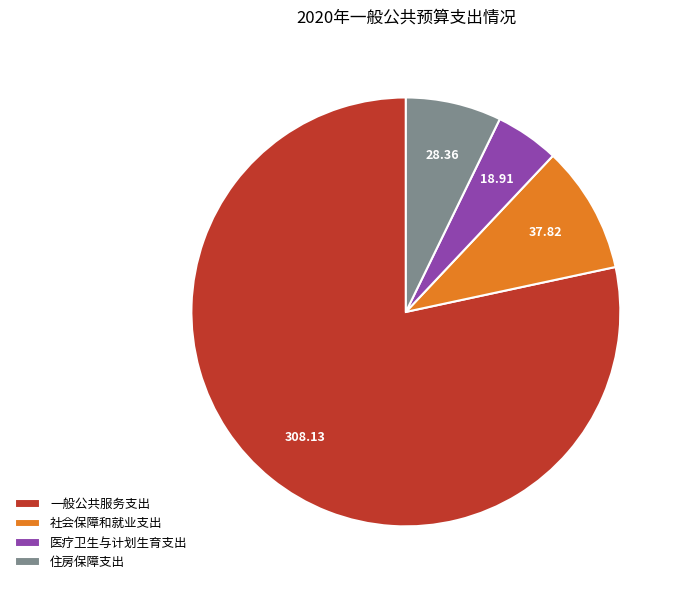

Approximately how many times larger is the value at 社会保障和就业支出 compared to 住房保障支出?

1.3